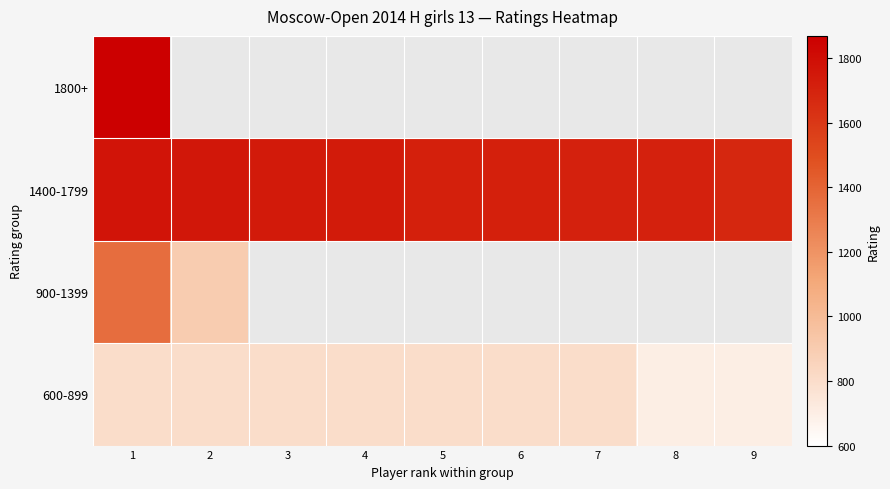

At how many categories does at least one series exceed 1702?

8